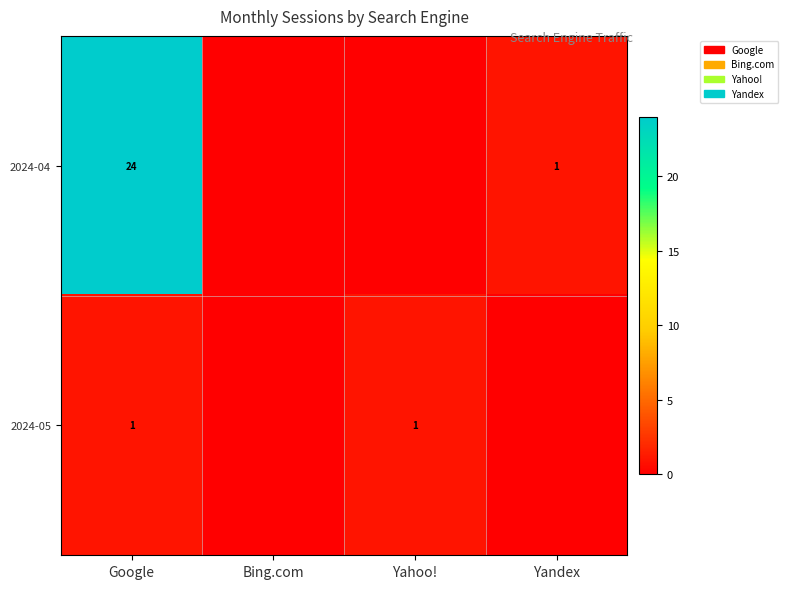

Which label corresponds to the largest value in the chart?

Google